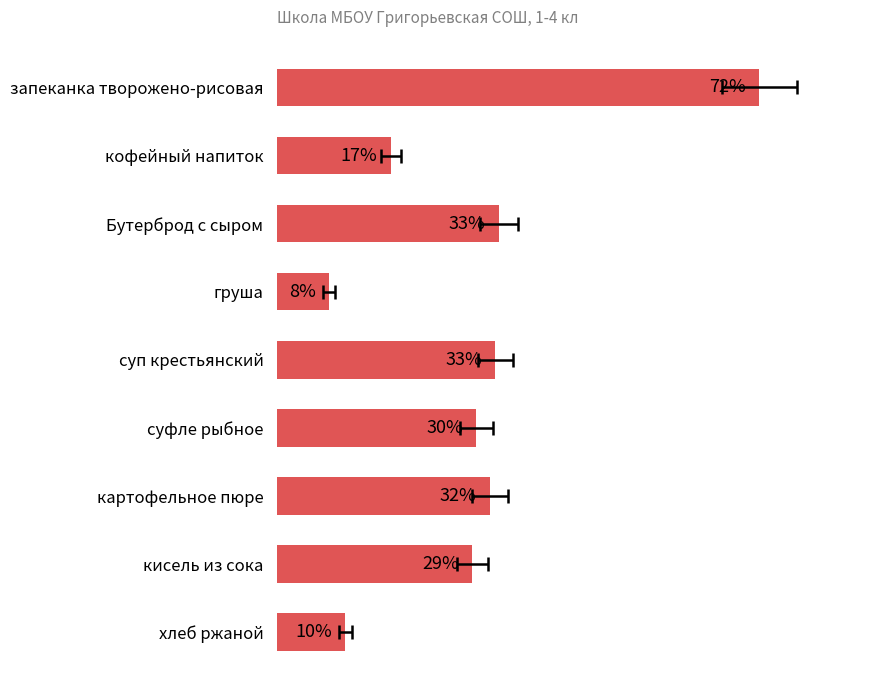

What is the minimum value shown in the chart?

7.7